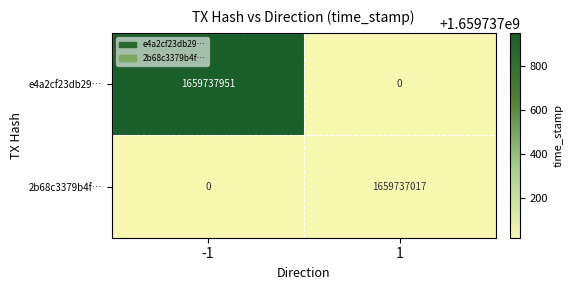

Which series has the widest spread of values?

e4a2cf23db29…